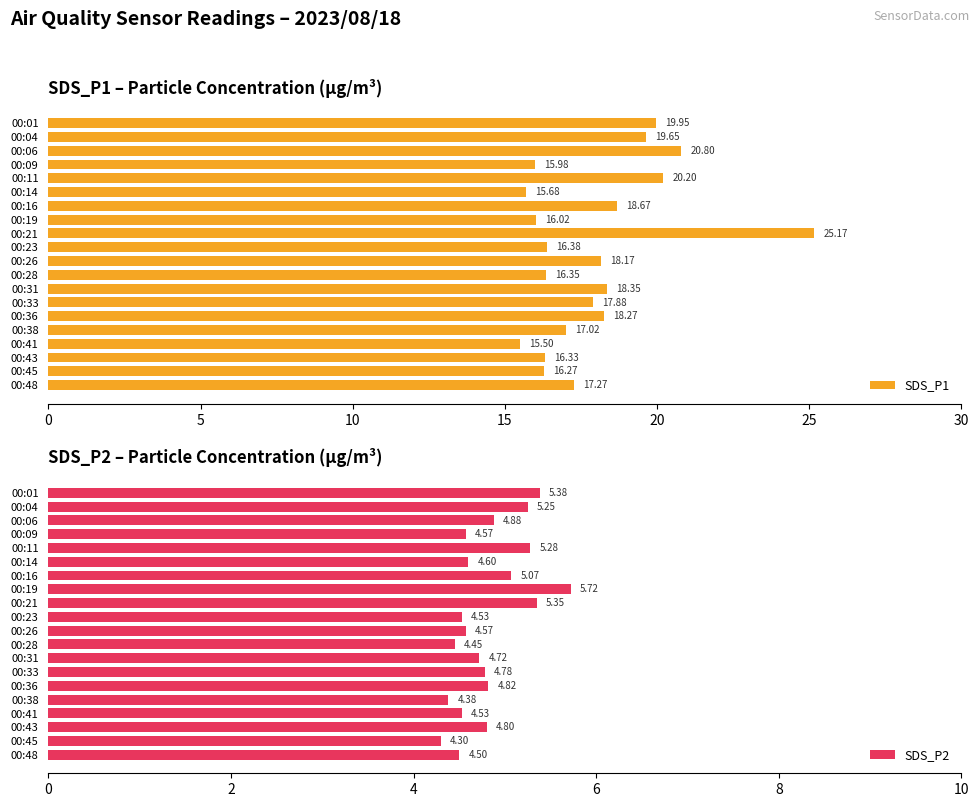

Which series has the largest total across all categories?

SDS_P1